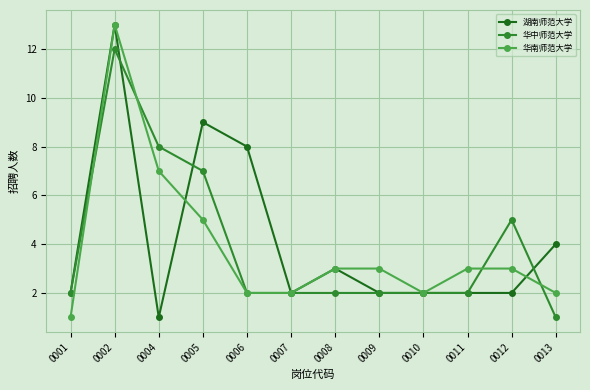

True or false: 湖南师范大学 has a value of 4 at 0013.

True